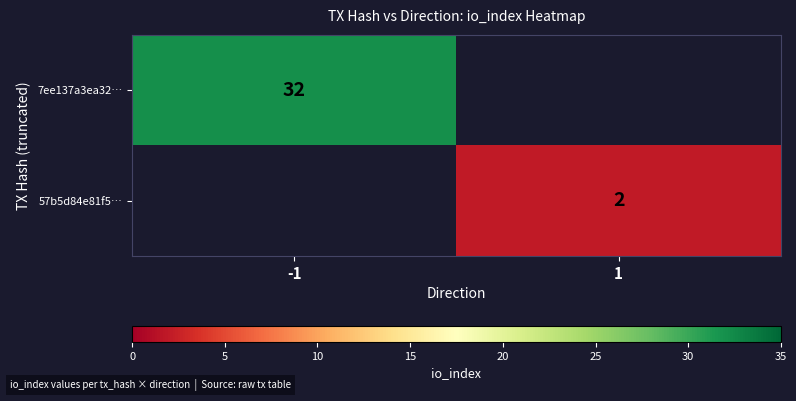

What is the minimum value shown in the chart?

2.0